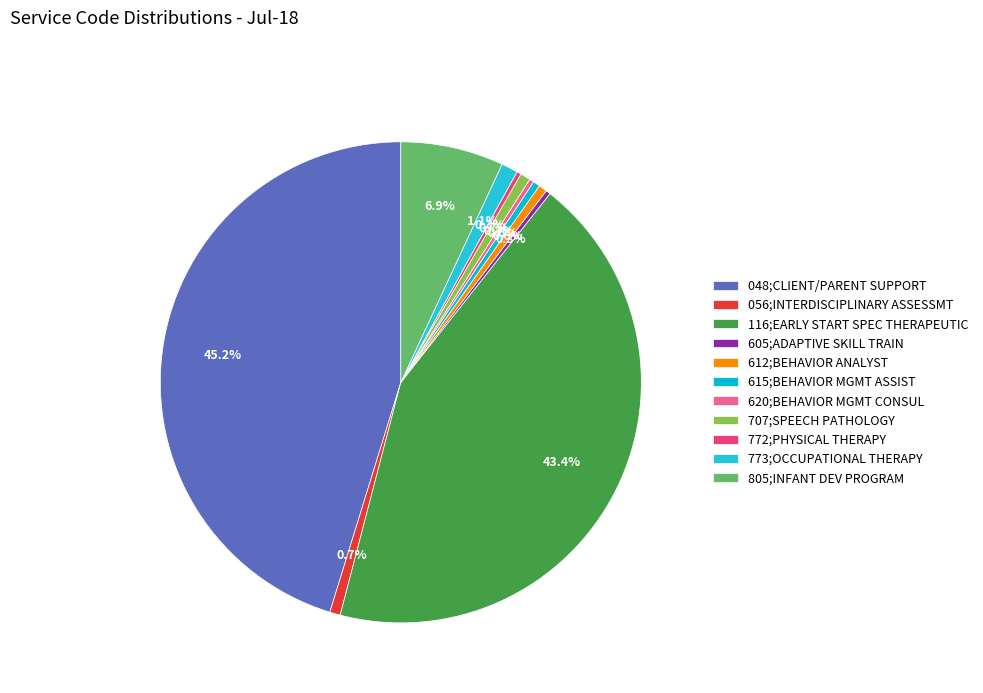

Is there any slice that represents more than half of the pie?

No